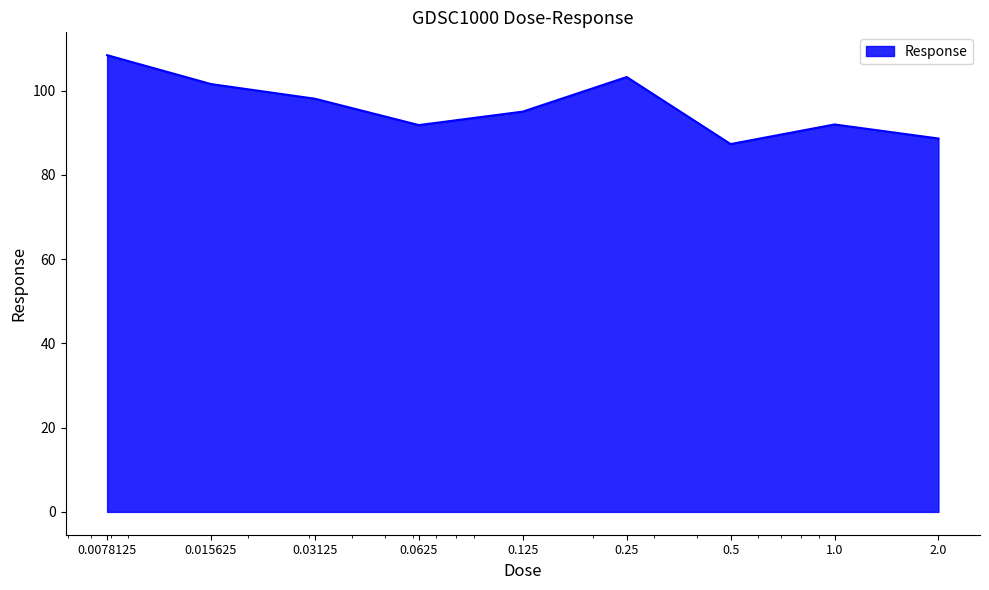

What is the maximum value shown in the chart?

108.4